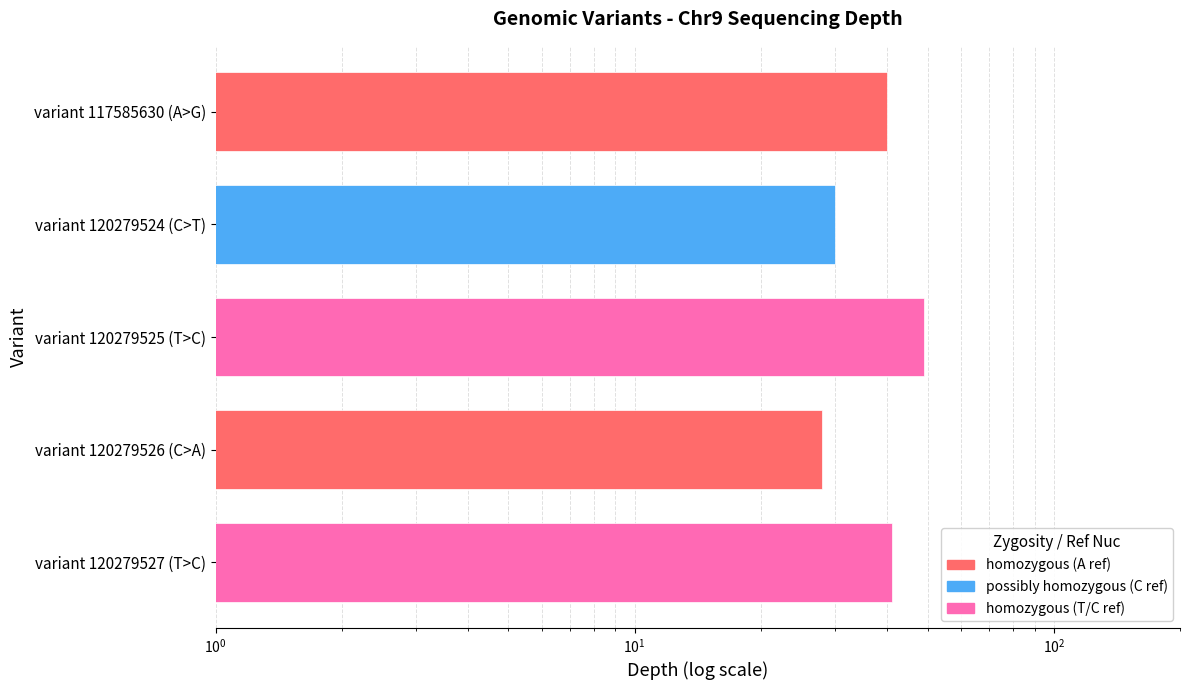

The value at variant 120279527 (T>C) is 41. True or false?

True